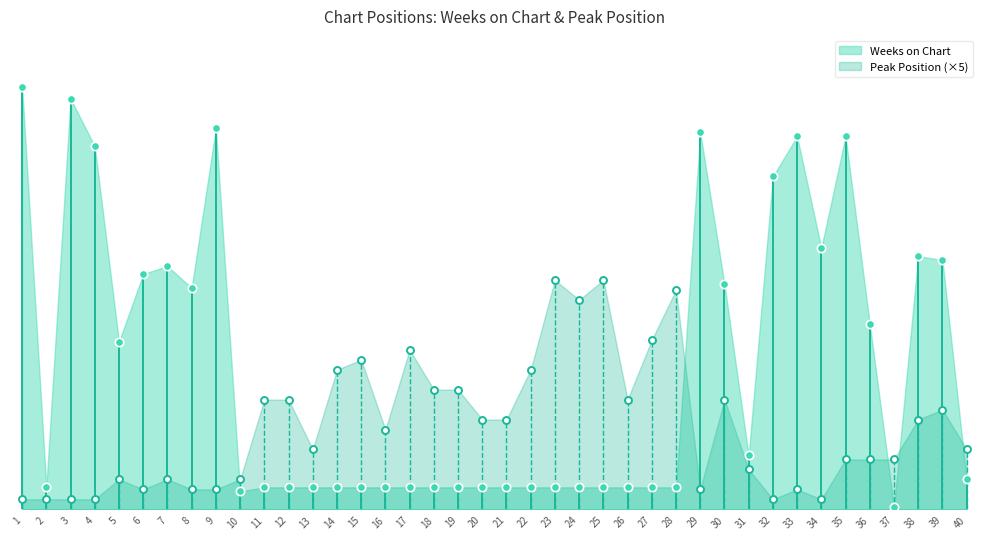

Is it true that Weeks on Chart equals 11 at 13?

True